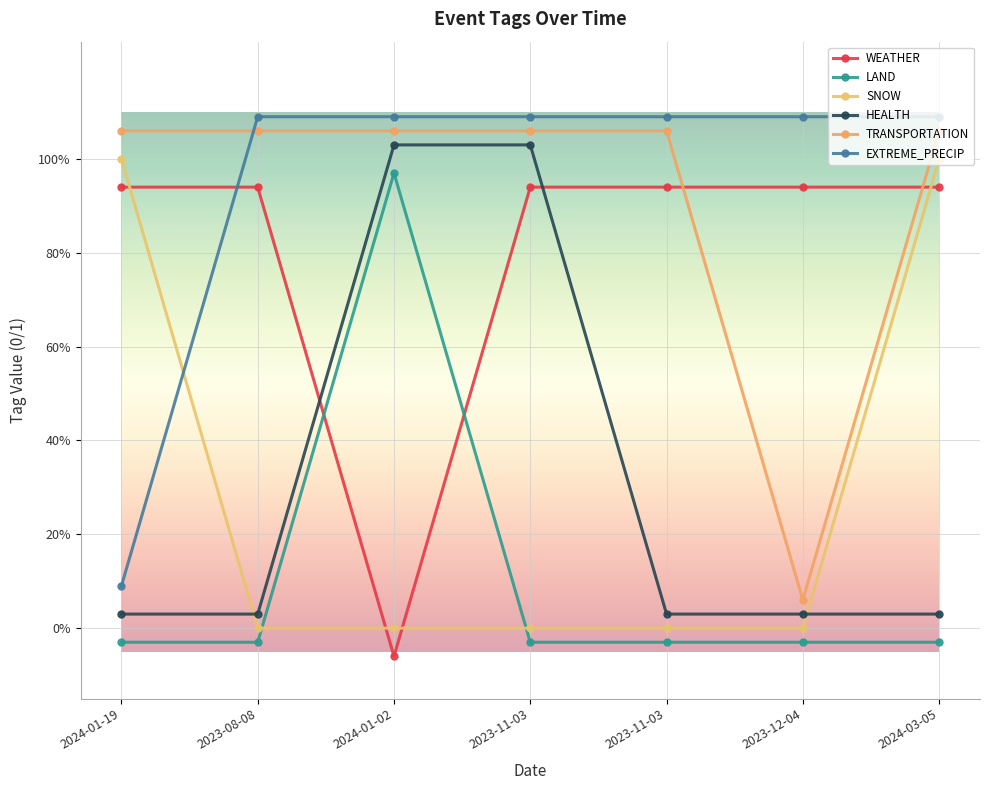

Where is the first local minimum for WEATHER?

2024-01-02